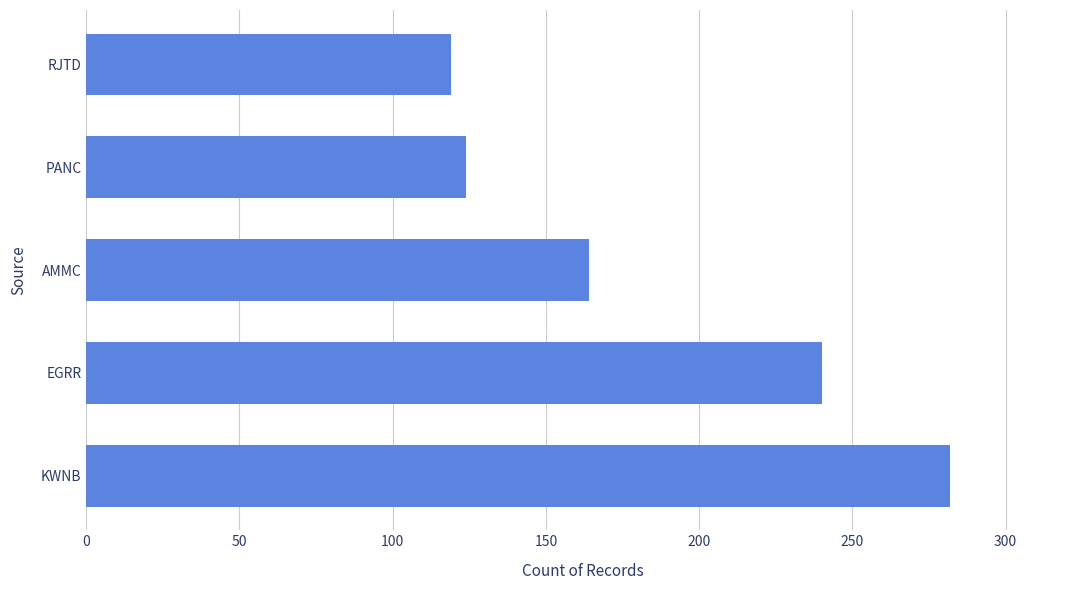

How many data points are less than 164?

2